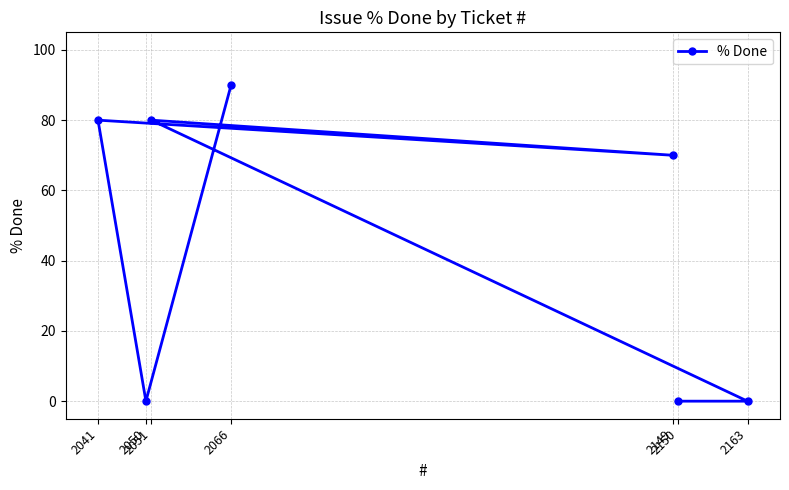

What is the value of the 5th point from the left?

70